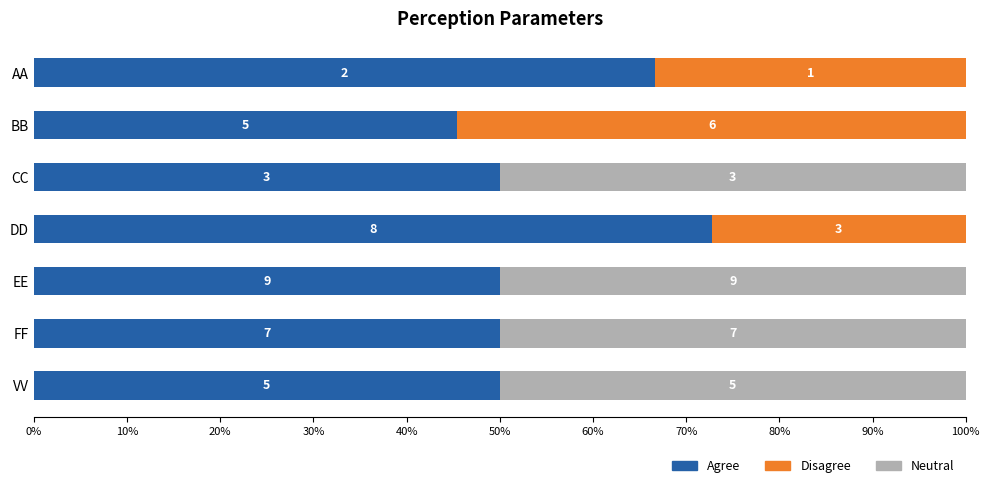

What are all the series names shown in the legend?

Agree, Disagree, Neutral